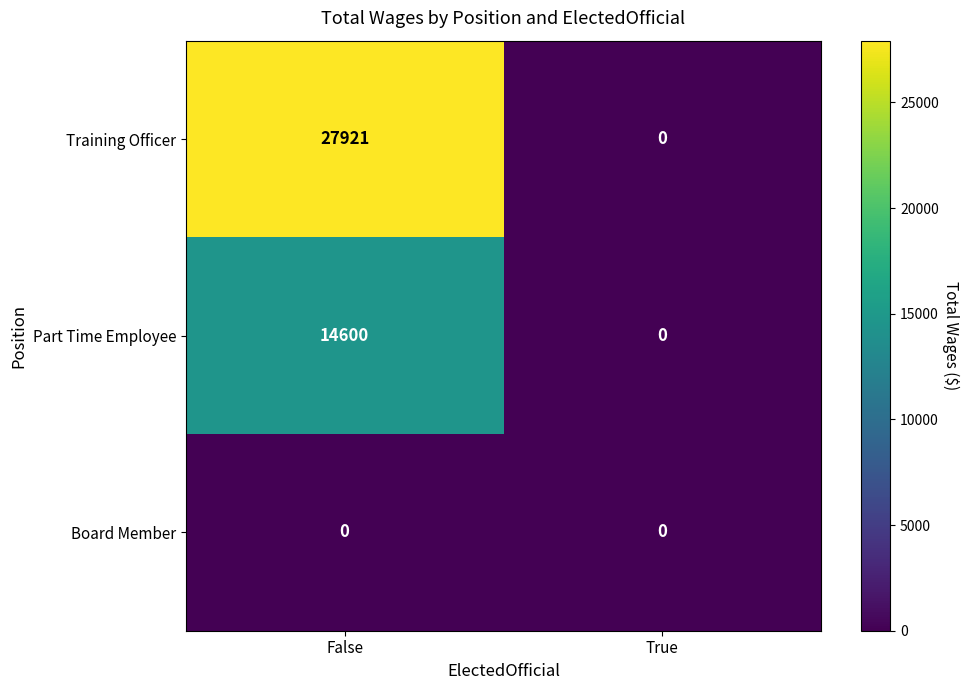

Reading left to right, what are all the values shown in this chart?

Training Officer: False=27921	True=0
Part Time Employee: False=14600	True=0
Board Member: False=0	True=0